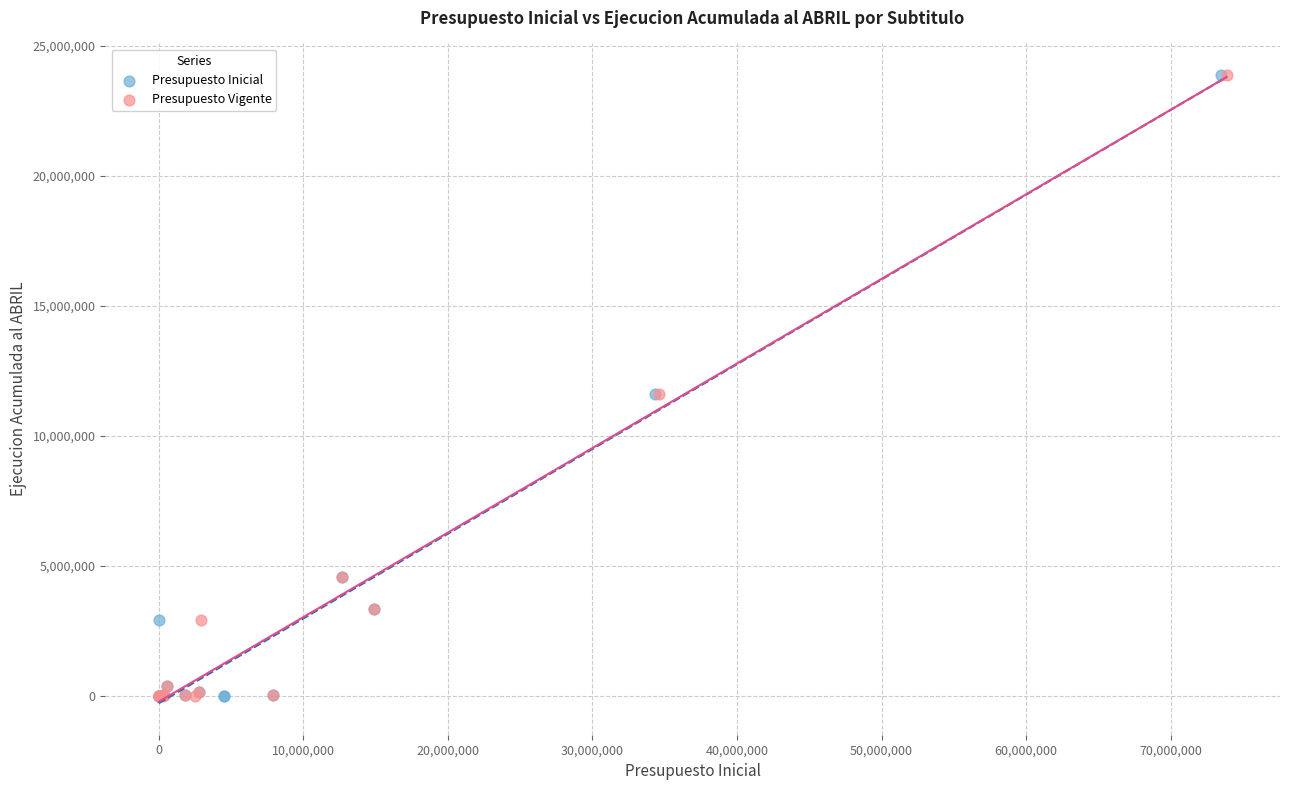

What are all the series names shown in the legend?

Presupuesto Inicial, Presupuesto Vigente